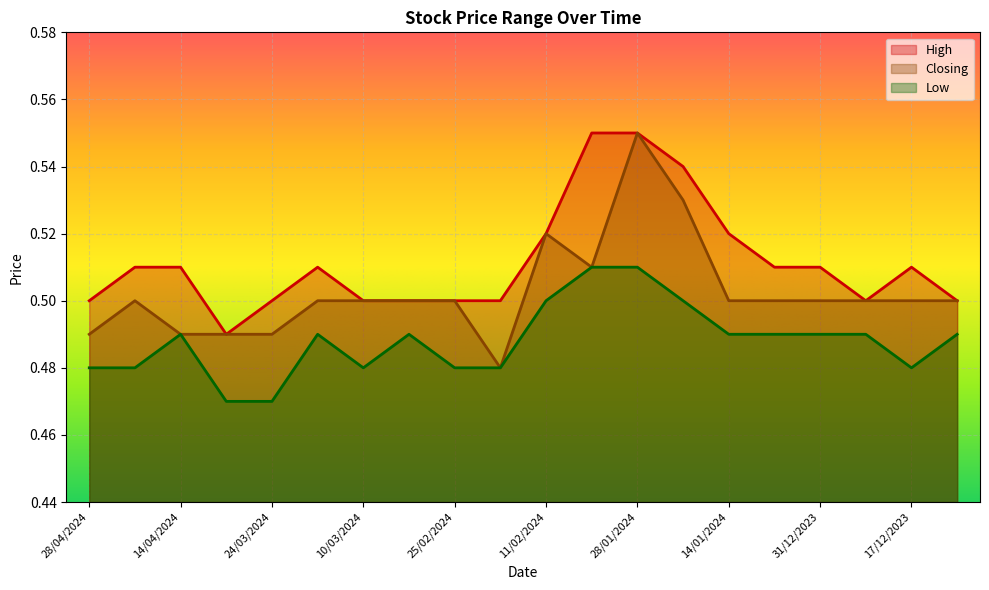

True or false: Low and Closing cross at least once.

False